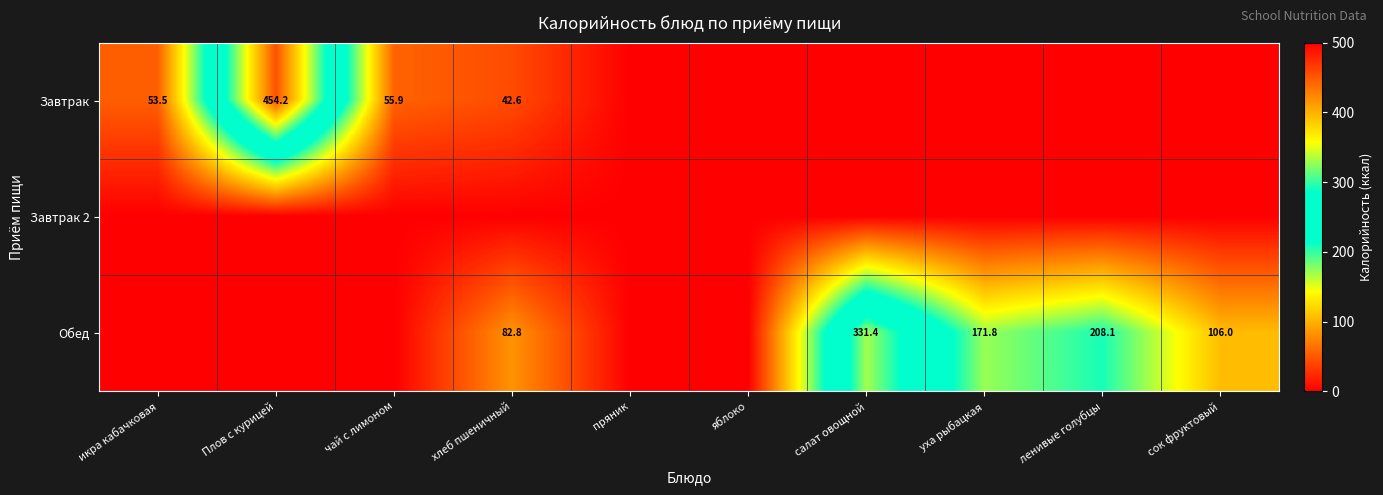

True or false: Завтрак has a value of 42.6 at хлеб пшеничный.

True